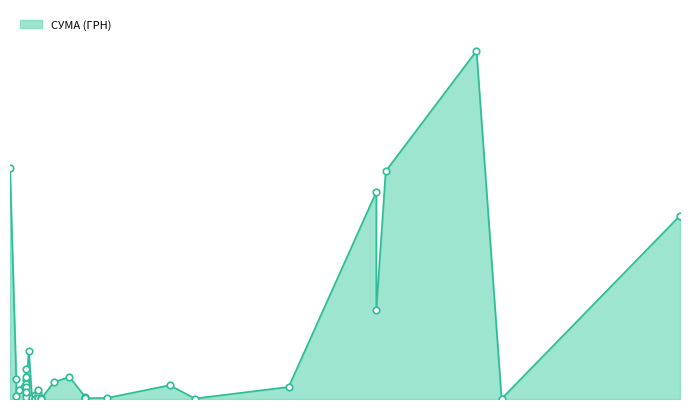

Approximately how many times larger is the value at 08.04.2016 compared to 01.07.2016?

1.8